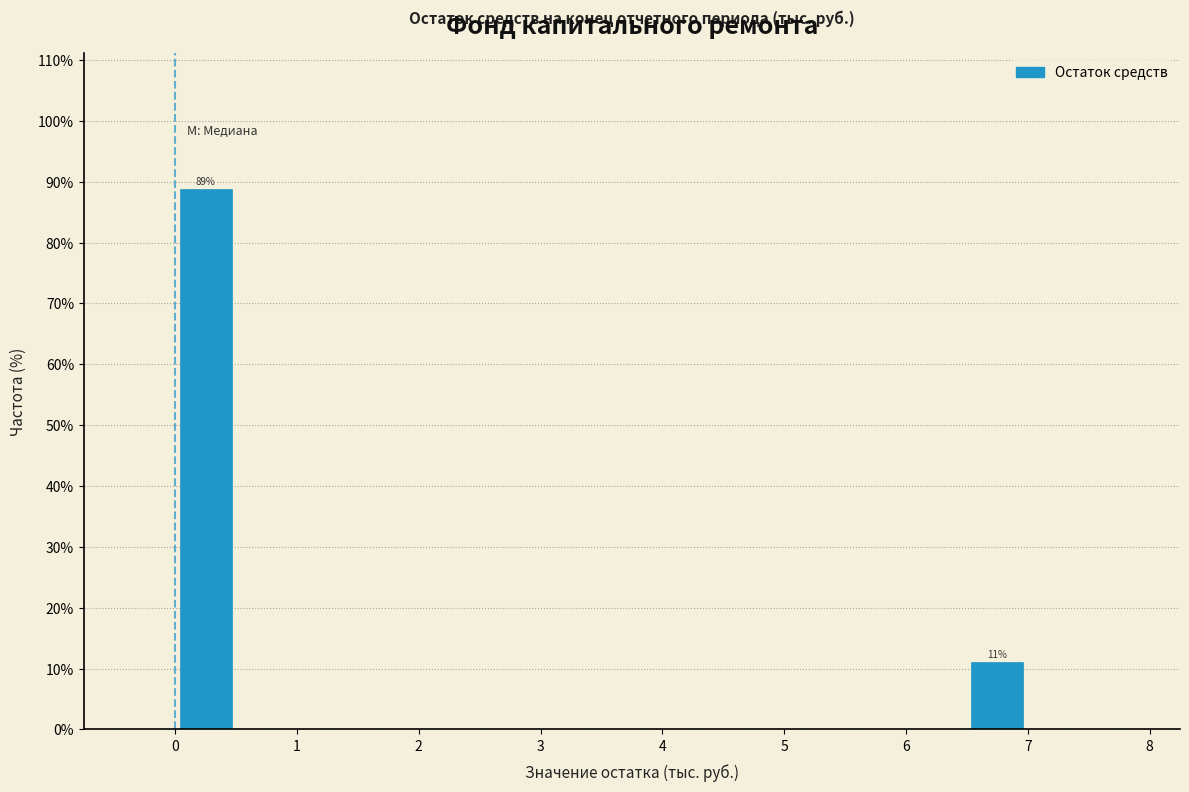

Over which range of the x-axis is the bar tallest?

0.0 to 0.5